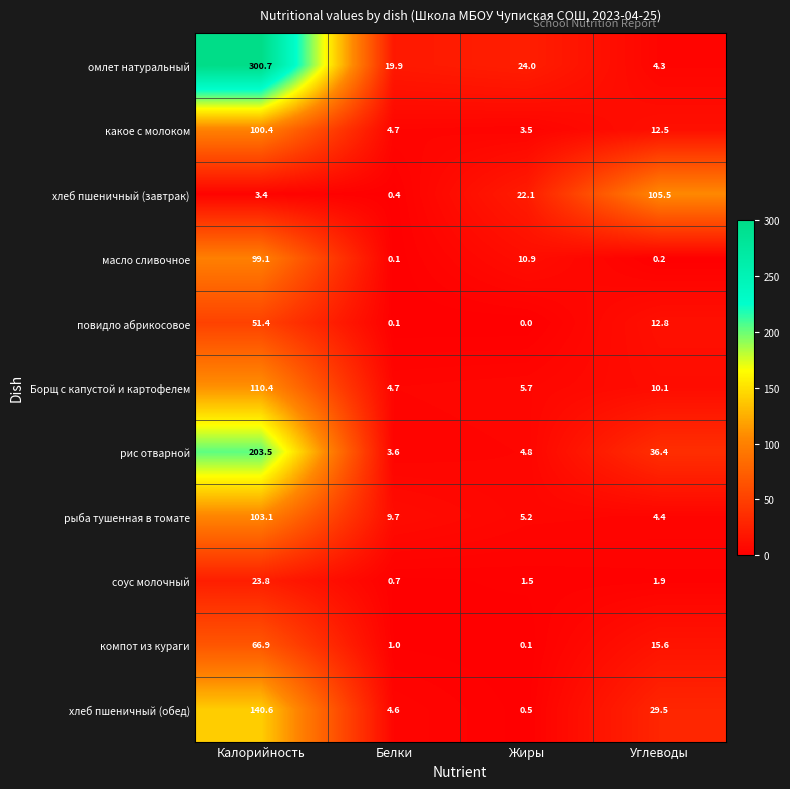

What is the average value of the рыба тушенная в томате series?

30.6